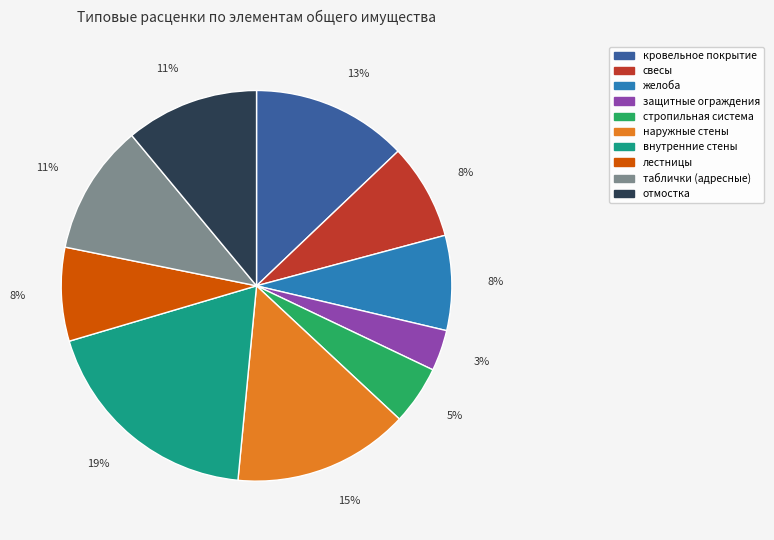

Does лестницы account for over 50% of the chart?

No